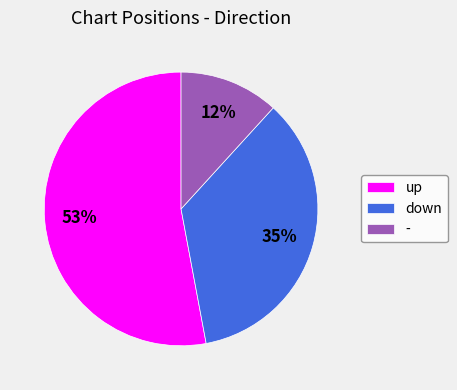

What is the majority slice?

up